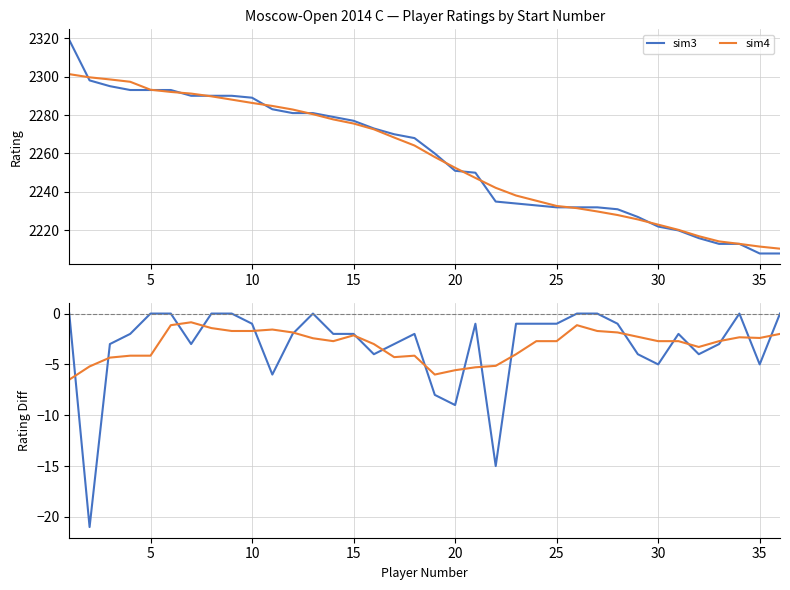

True or false: sim4 and sim3 intersect in this chart.

True